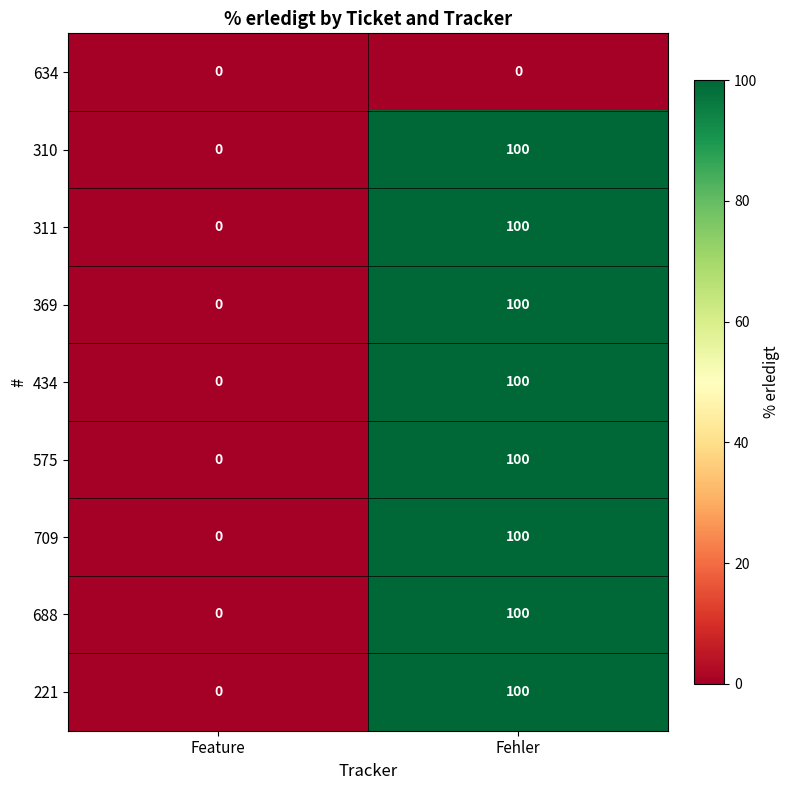

The 575 series shows 100 at Fehler. True or false?

True